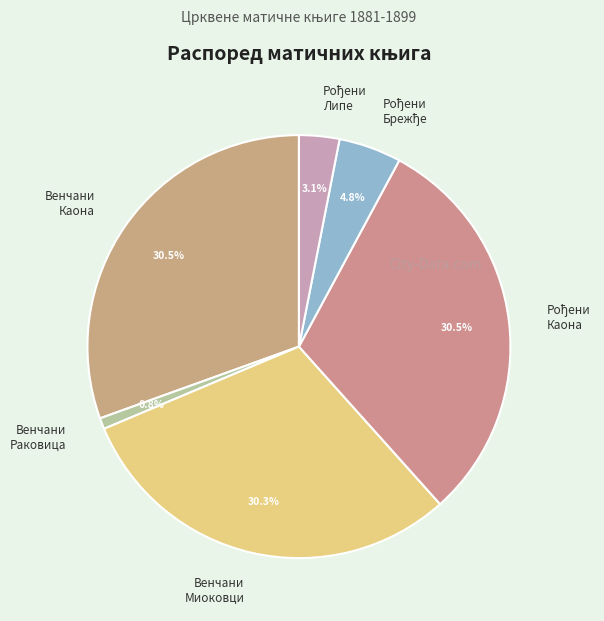

How many slices are in this pie chart?

6